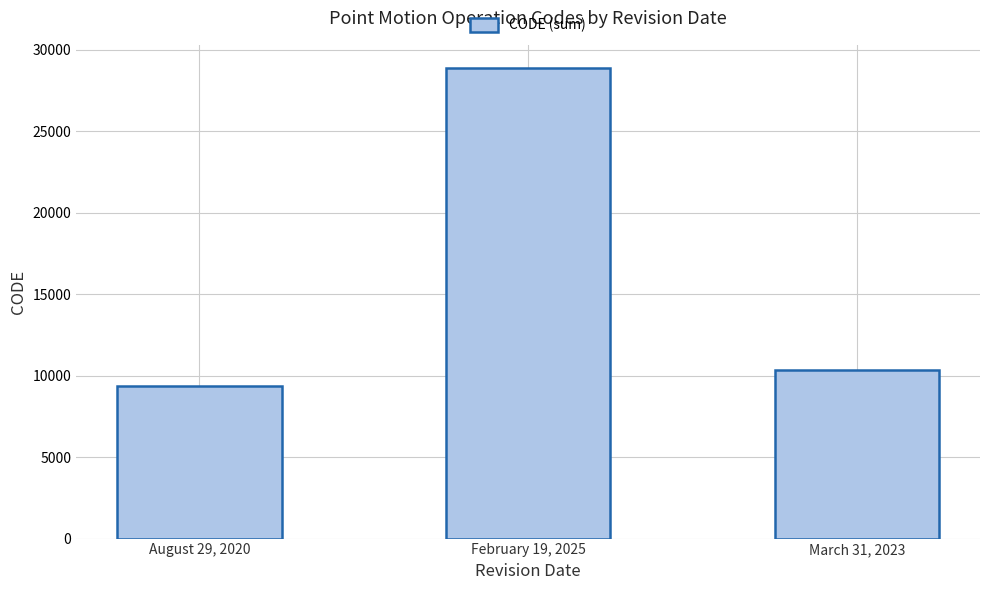

What is the sum of all values?

48564